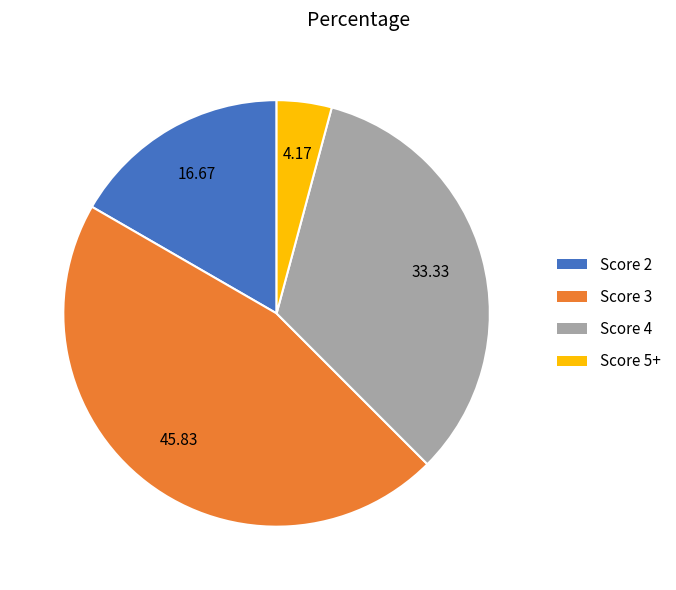

Is there any slice that represents more than half of the pie?

No